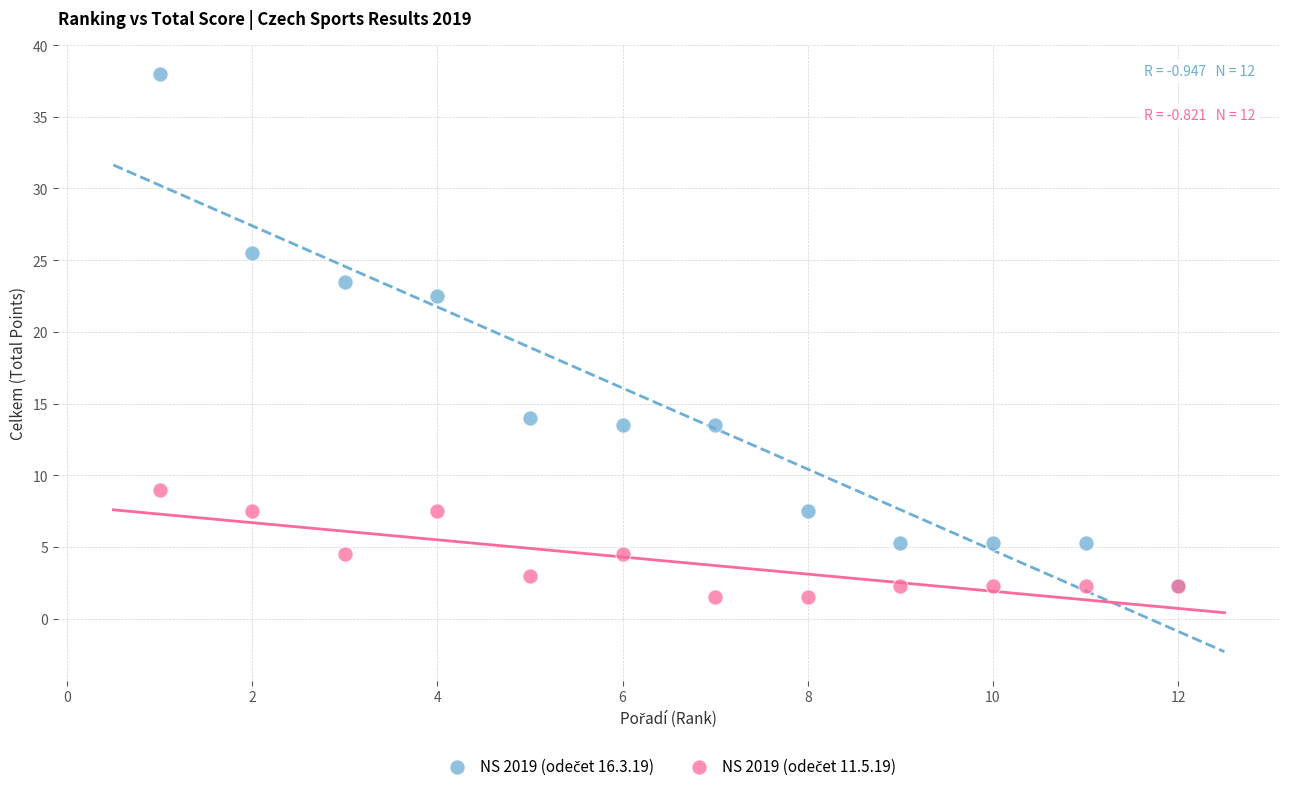

Across all series, what Y value is closest to 19?

22.5